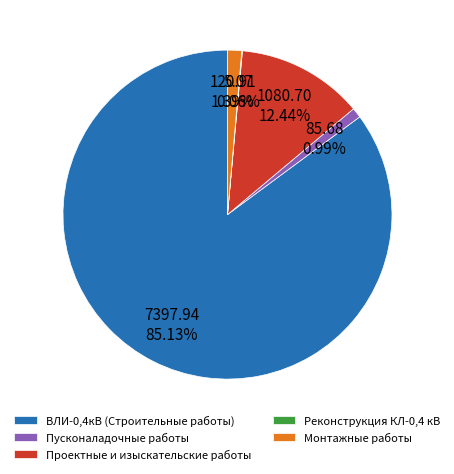

To the nearest percent, what portion does Проектные и изыскательские работы represent?

12%